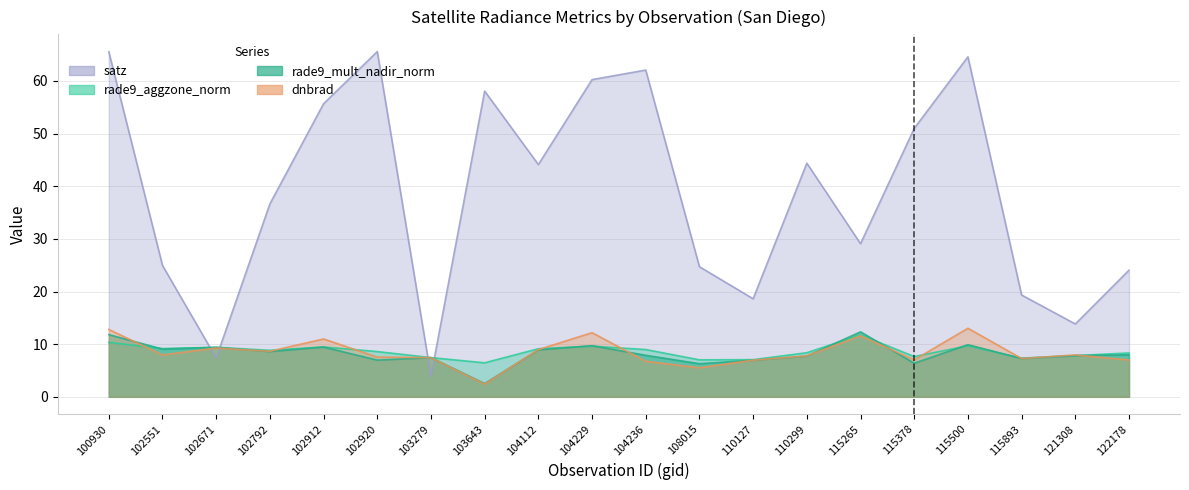

What is the value of the dnbrad point at the 14th from the left?

7.8